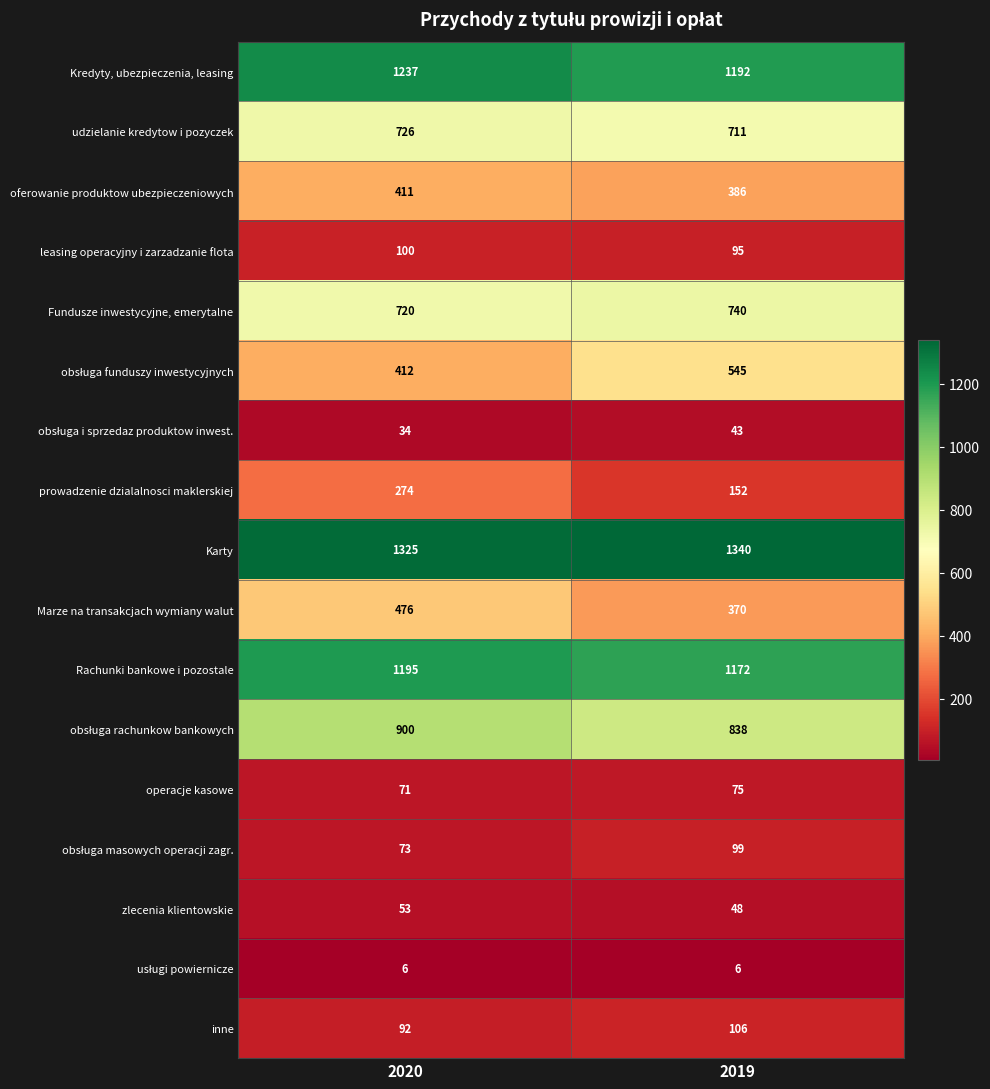

What is the approximate value of Kredyty, ubezpieczenia, leasing at 2019, to the nearest 5?

1190